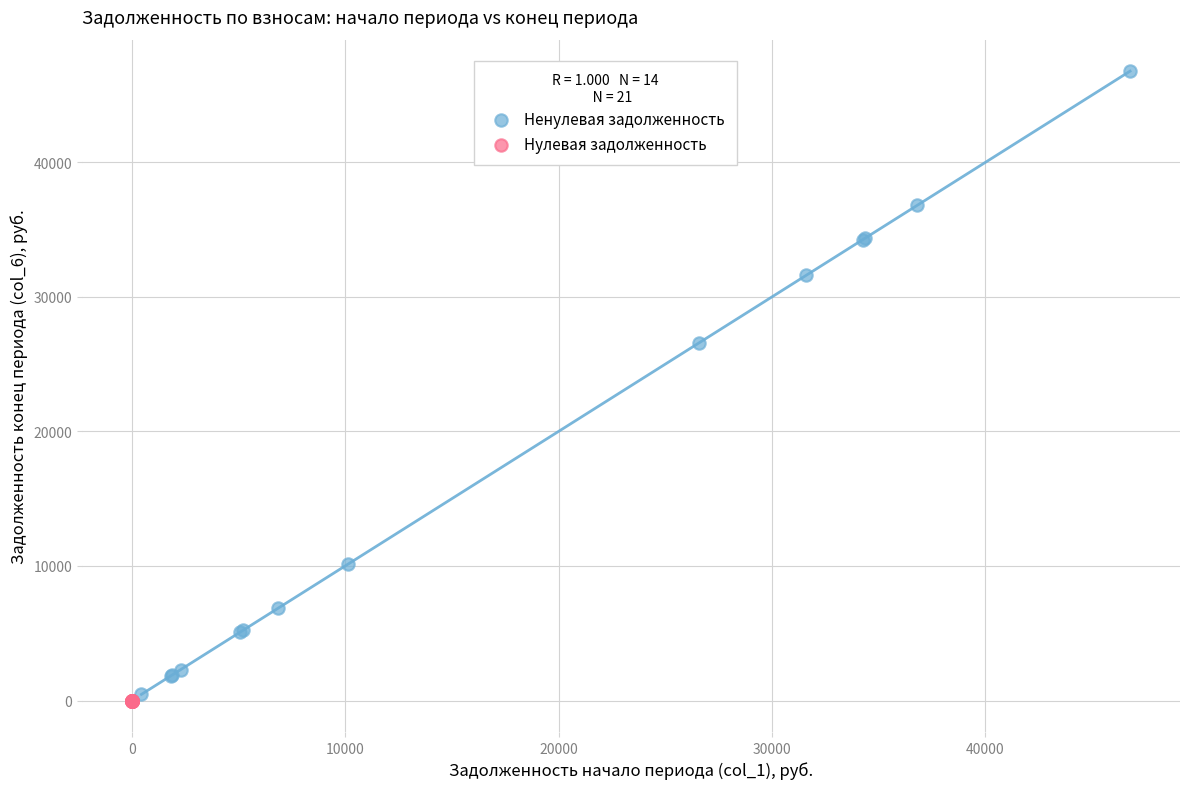

Which series contains the highest Y value?

Ненулевая задолженность